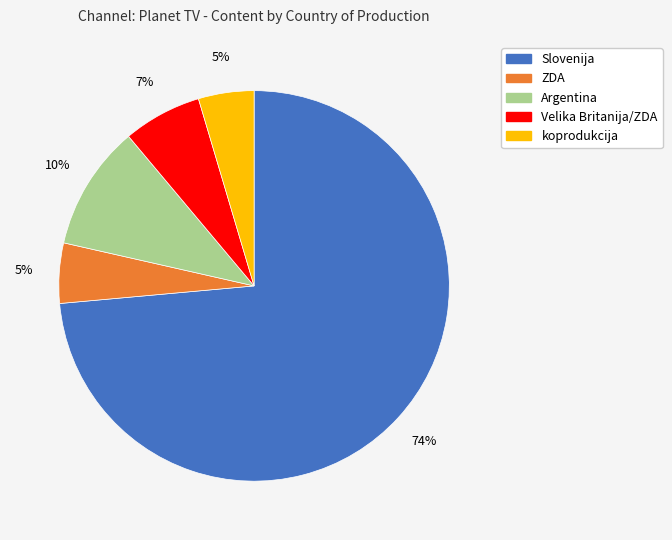

Is ZDA the majority of the pie?

No